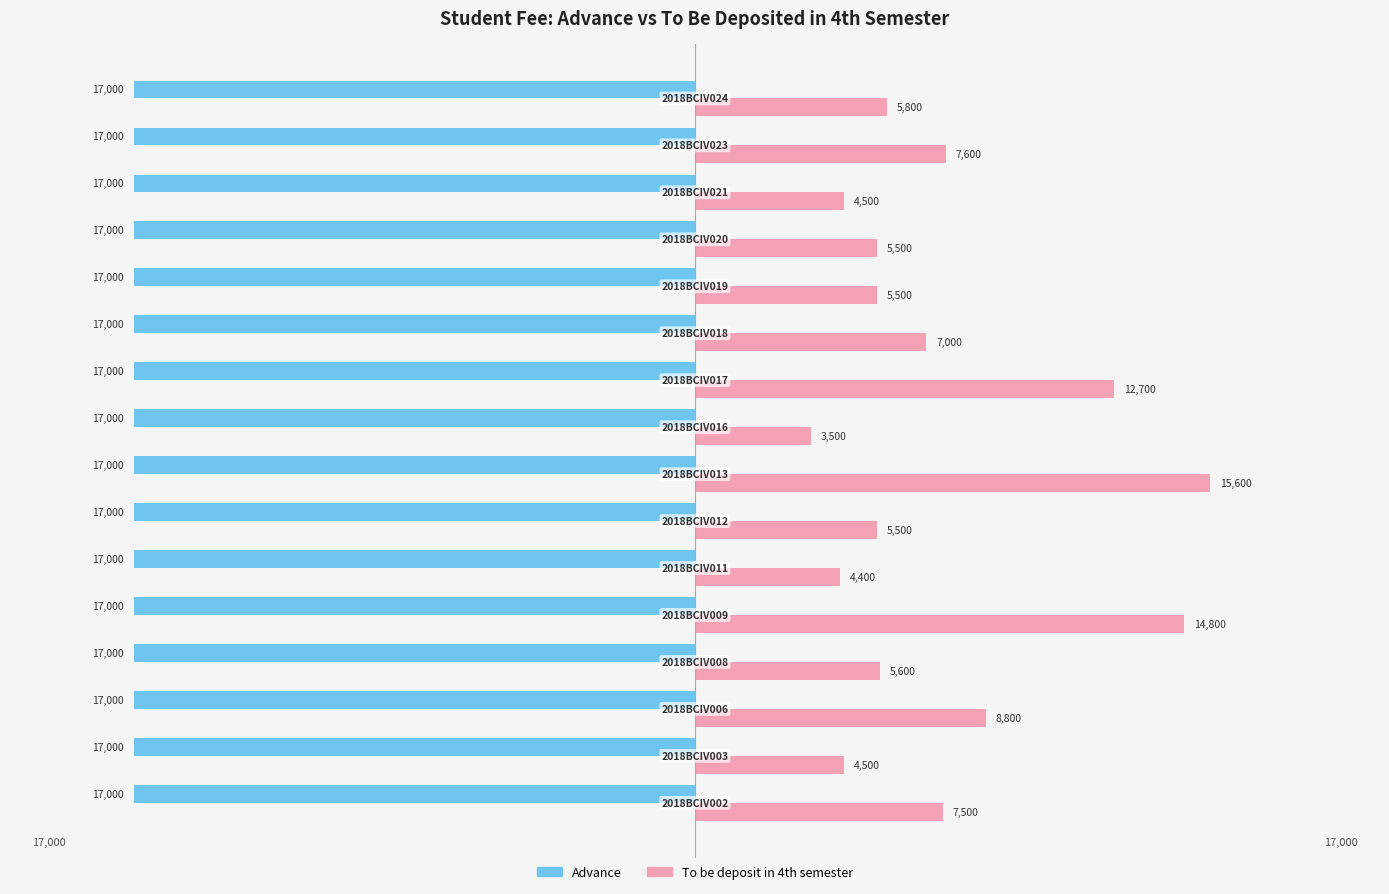

What are all the series names shown in the legend?

Advance, To be deposit in 4th semester